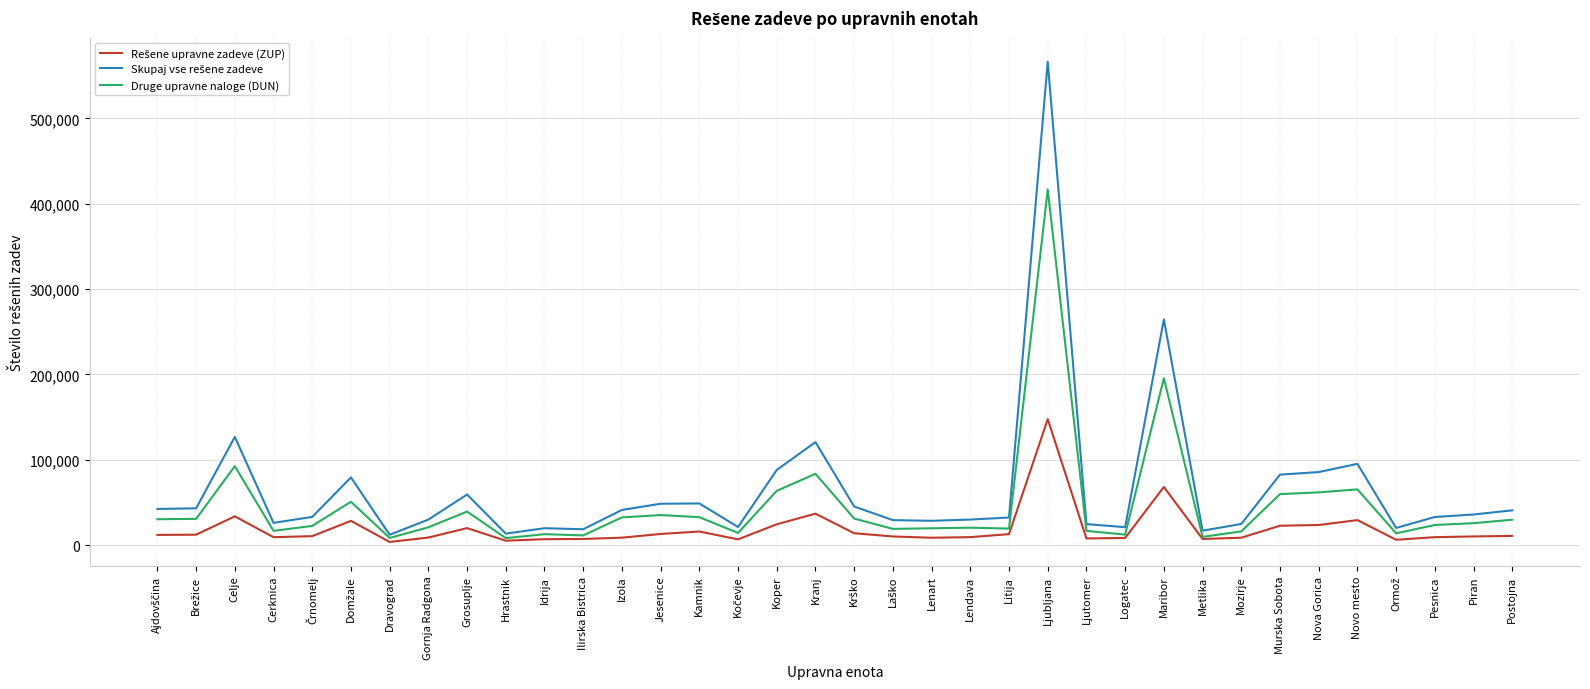

True or false: Druge upravne naloge (DUN) has a value of 16695 at Ljutomer.

True